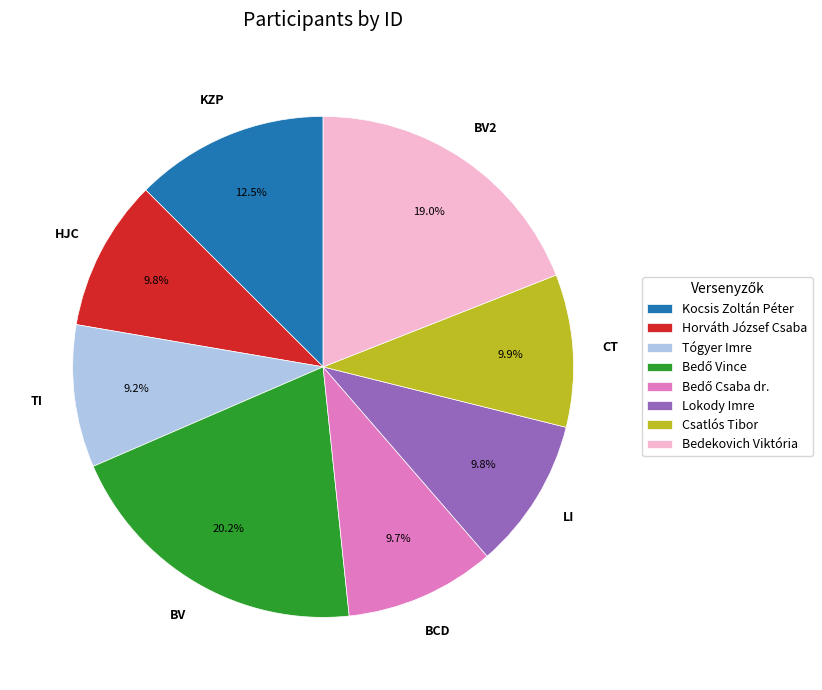

Is it true that Kocsis Zoltán Péter is 4% of the pie?

False